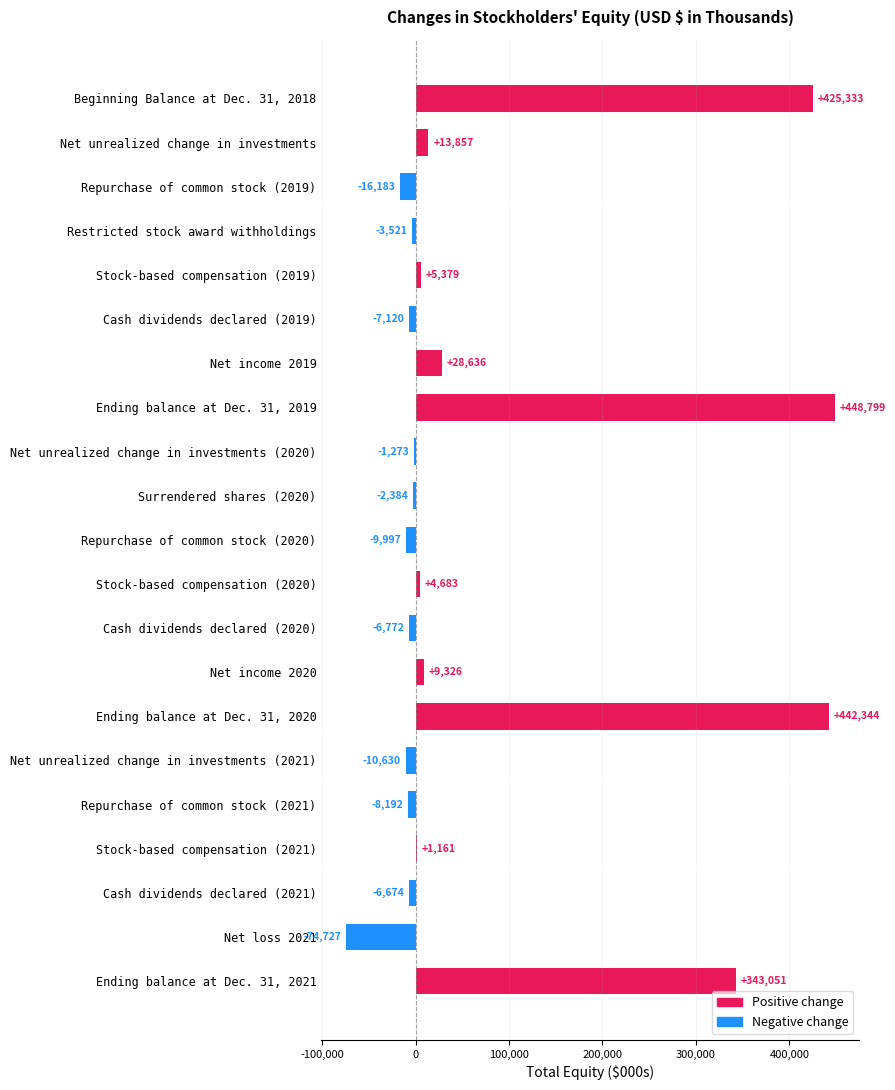

What is the sum of the values at Net unrealized change in investments (2020) and Net income 2019?

27363